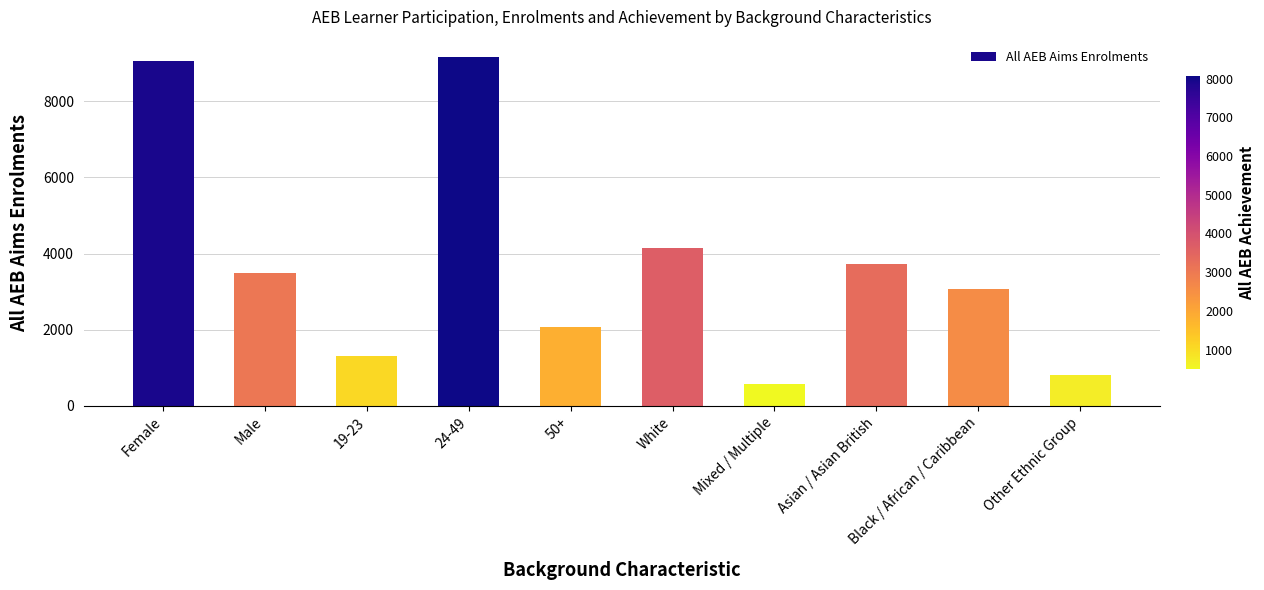

Between 50+ and Mixed / Multiple, which is larger?

50+